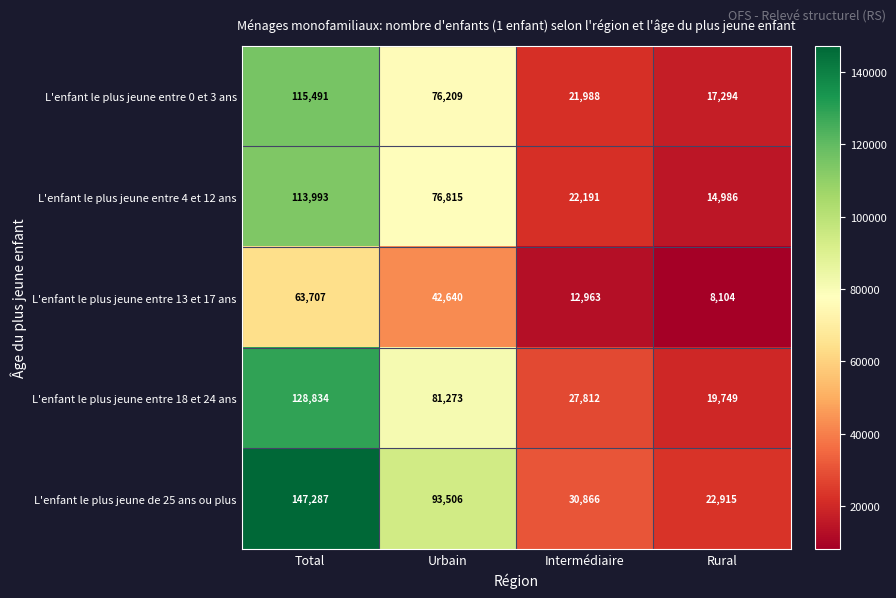

What is the spread (max minus min) of values at Intermédiaire?

17903